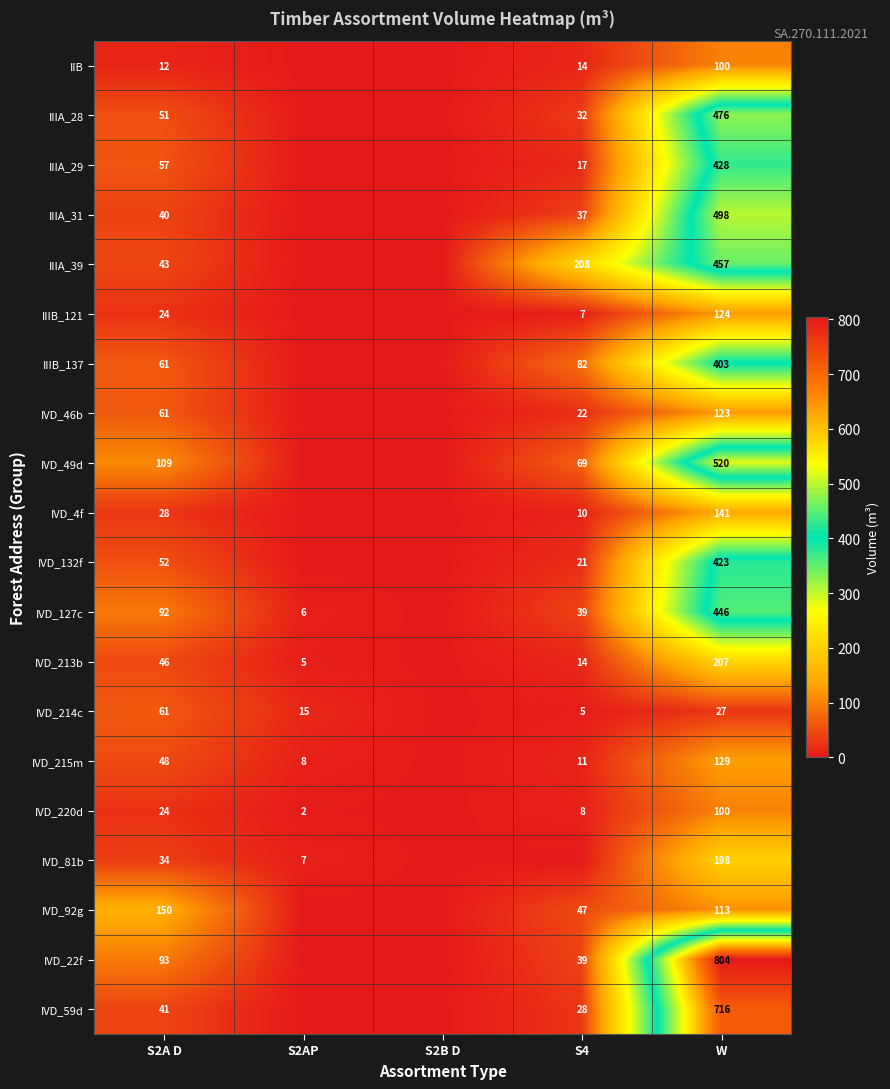

True or false: IVD_92g has a value of 200 at S2A D.

False